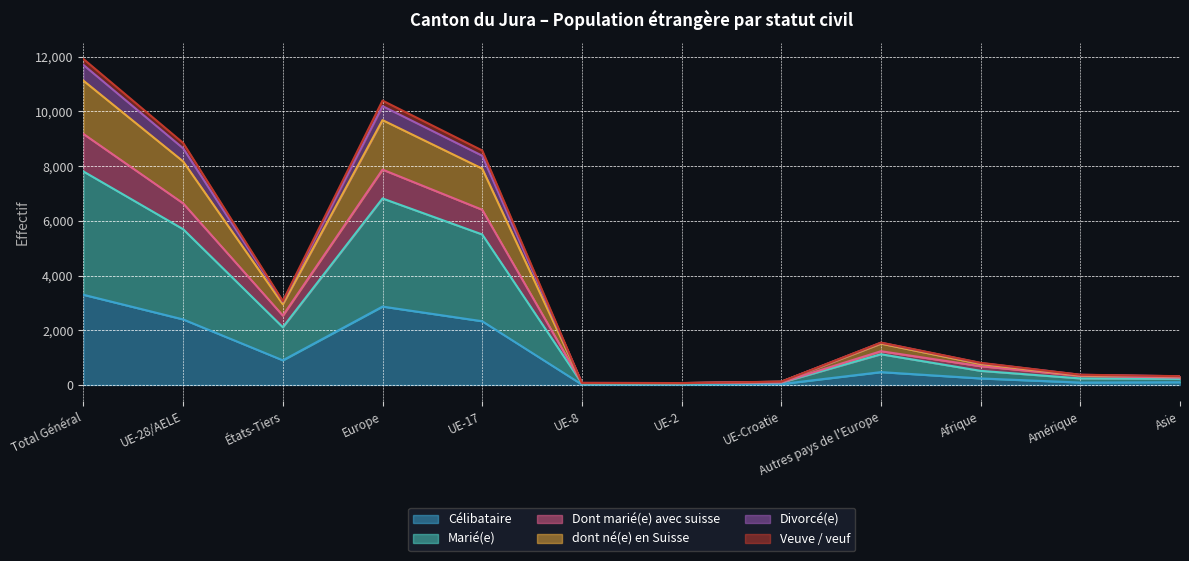

What is the maximum value for Célibataire?

3297